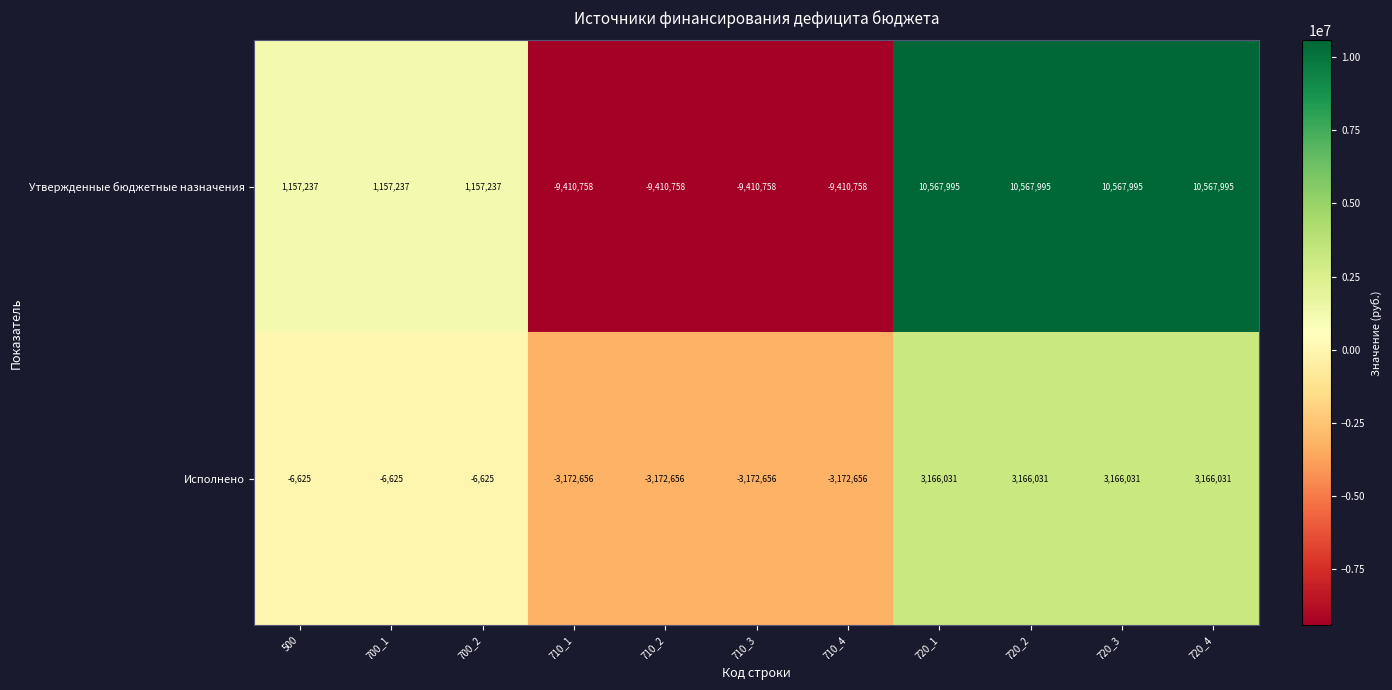

Count the Исполнено values in the range -3172656 to 3166031.

11